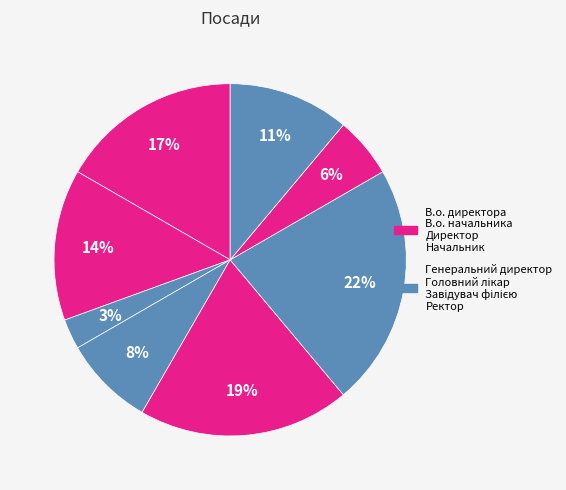

Does any single category account for the majority?

No